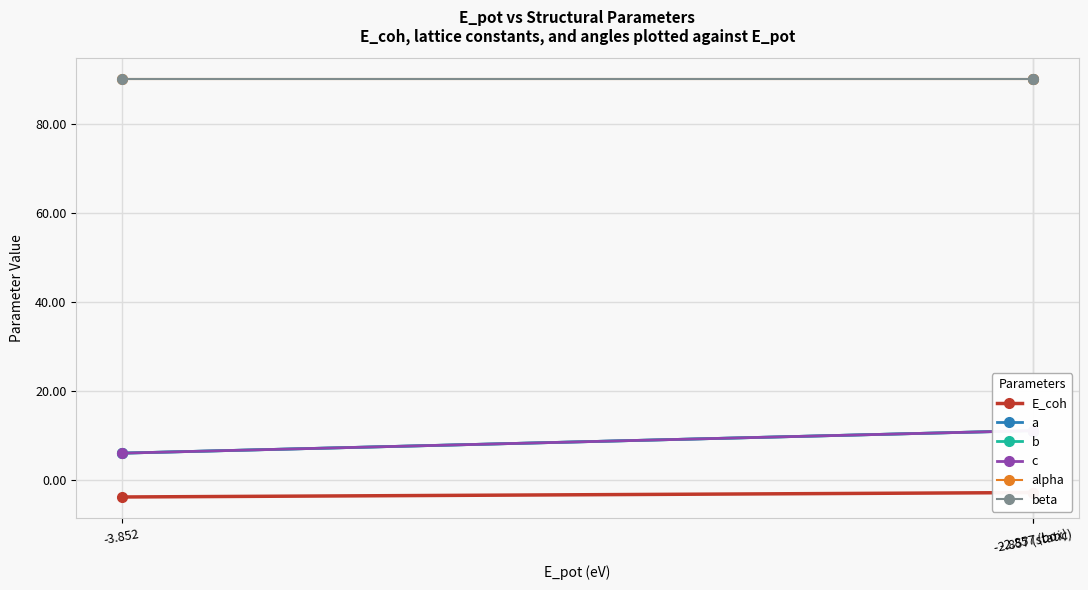

Which has a higher value, -3.852 or -2.857 (box)?

-2.857 (box)